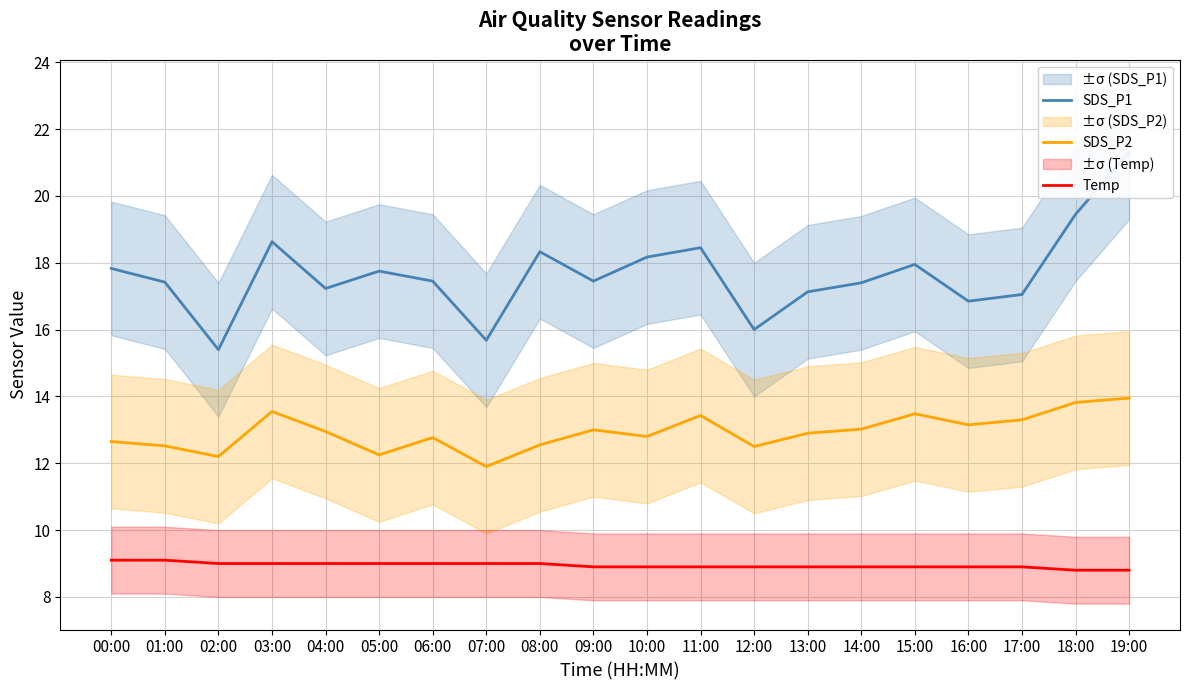

The value of Temp at 02:00 is 12.5. True or false?

False